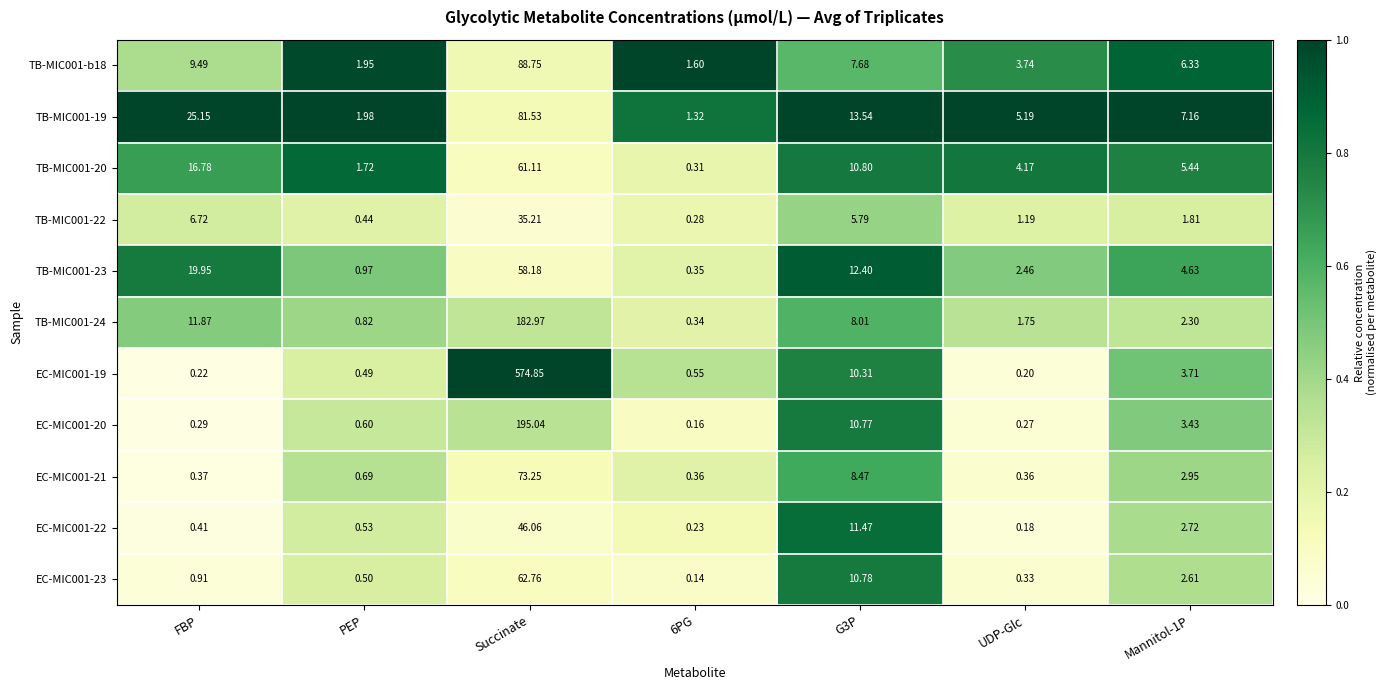

At which category is the sum across all series the highest?

Succinate